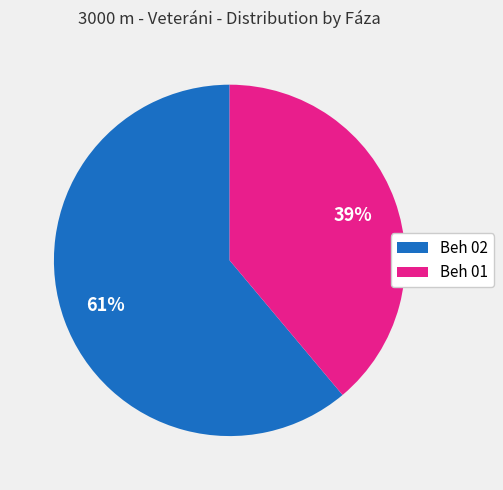

Count the number of slices in the pie.

2